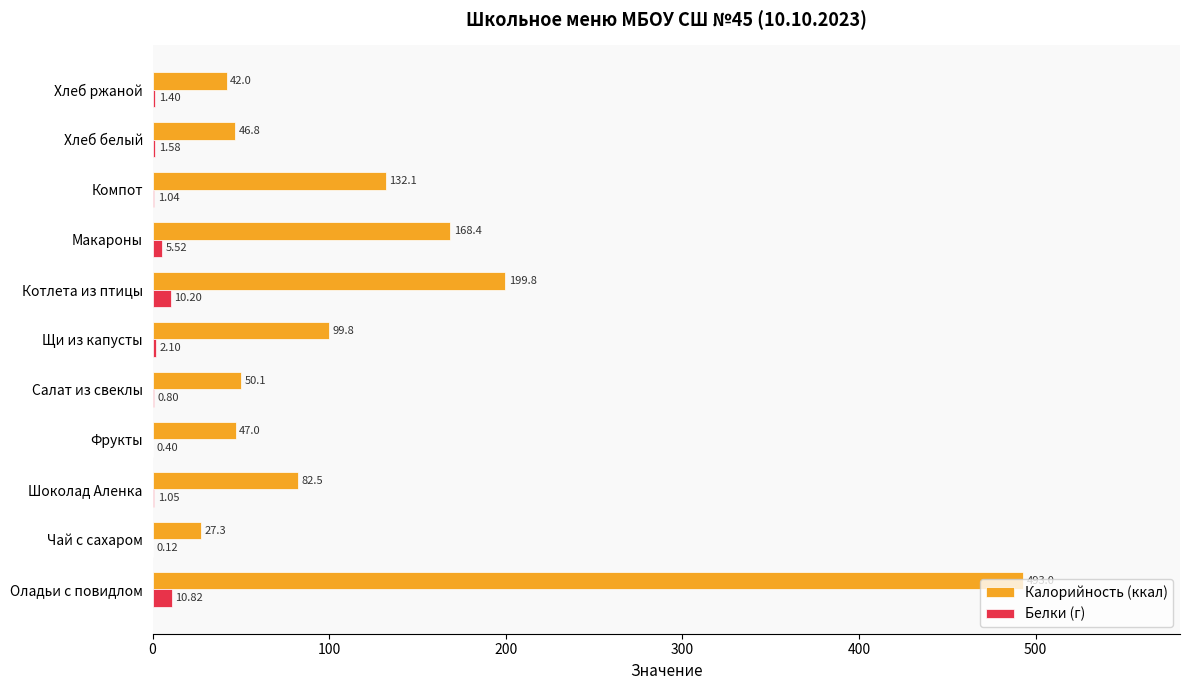

What is the total value across all series at Фрукты?

47.4